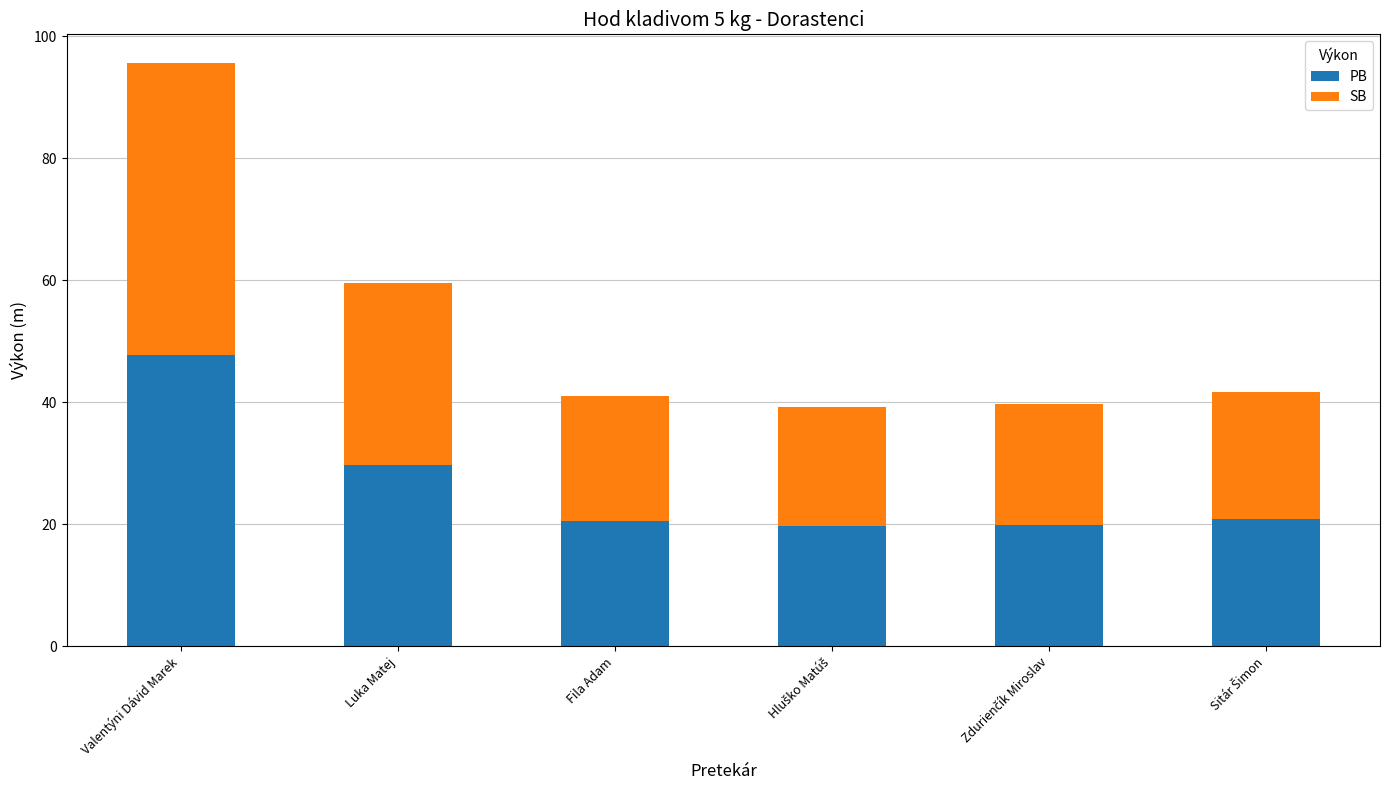

What is the average value of the PB series?

26.4